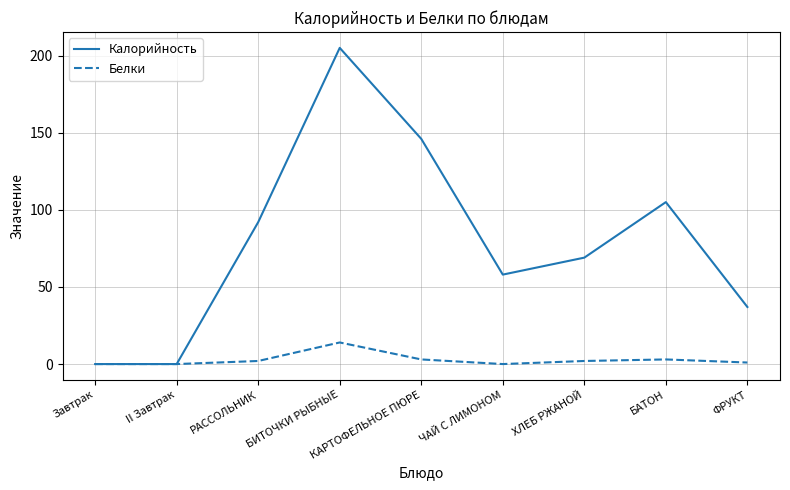

List the series in order of their peak value, highest first.

Калорийность, Белки